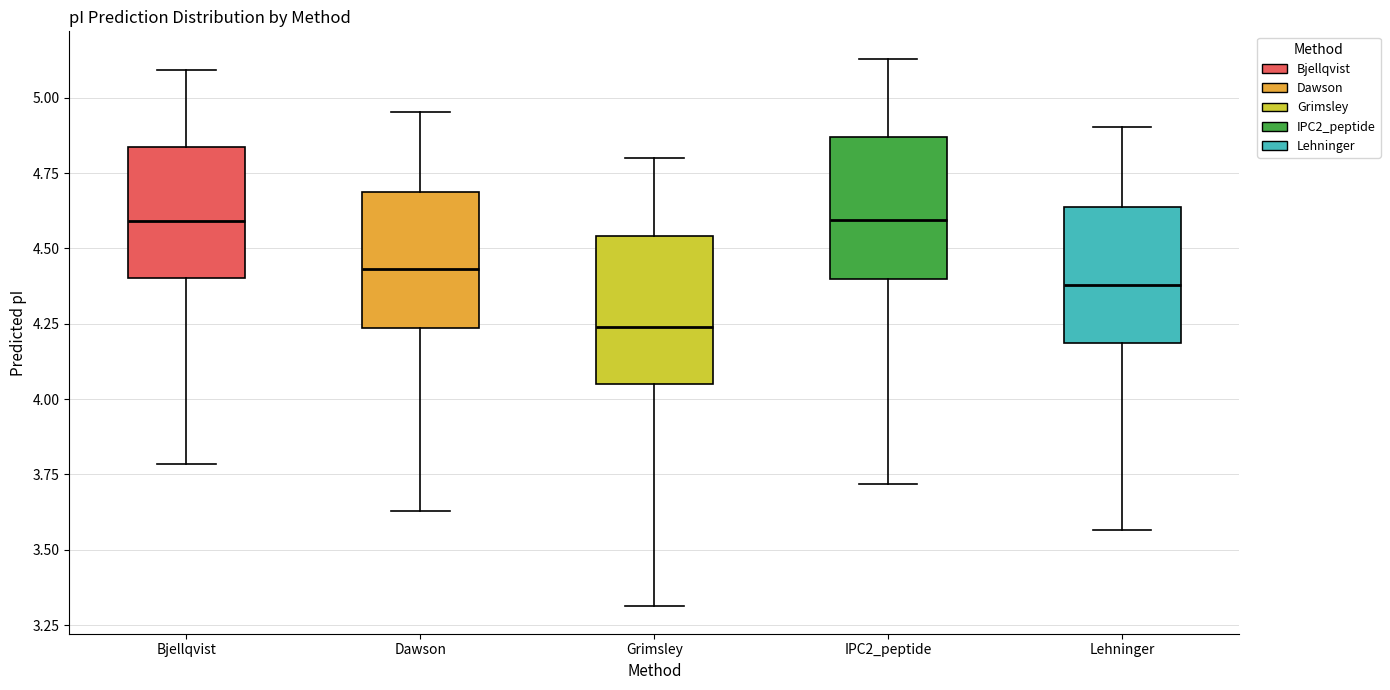

Reading left to right, read every box against the y-axis: the position of its median line, the range the box covers, and the ends of its whiskers. The values are not printed on the chart, so give them approximately, as read against the axis.

Bjellqvist: median 4.60, box 4.40 to 4.85, whiskers 3.80 to 5.10
Dawson: median 4.45, box 4.25 to 4.70, whiskers 3.65 to 4.95
Grimsley: median 4.25, box 4.05 to 4.55, whiskers 3.30 to 4.80
IPC2_peptide: median 4.60, box 4.40 to 4.85, whiskers 3.70 to 5.15
Lehninger: median 4.40, box 4.20 to 4.65, whiskers 3.55 to 4.90